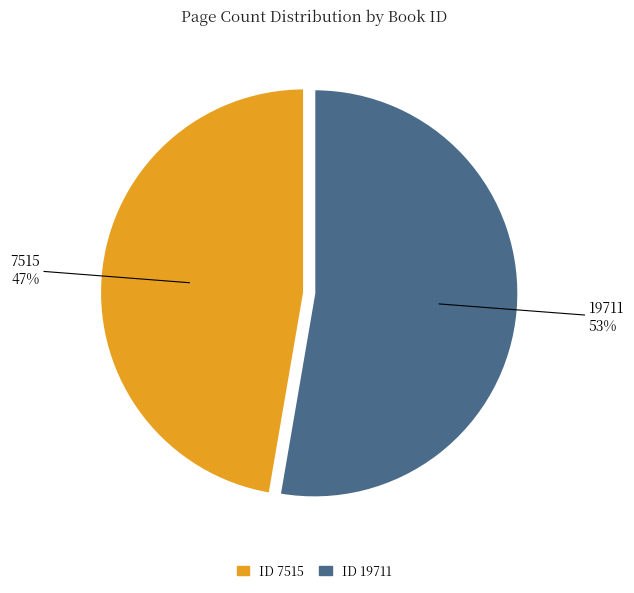

The ID 7515 slice represents 47% of the pie. True or false?

True